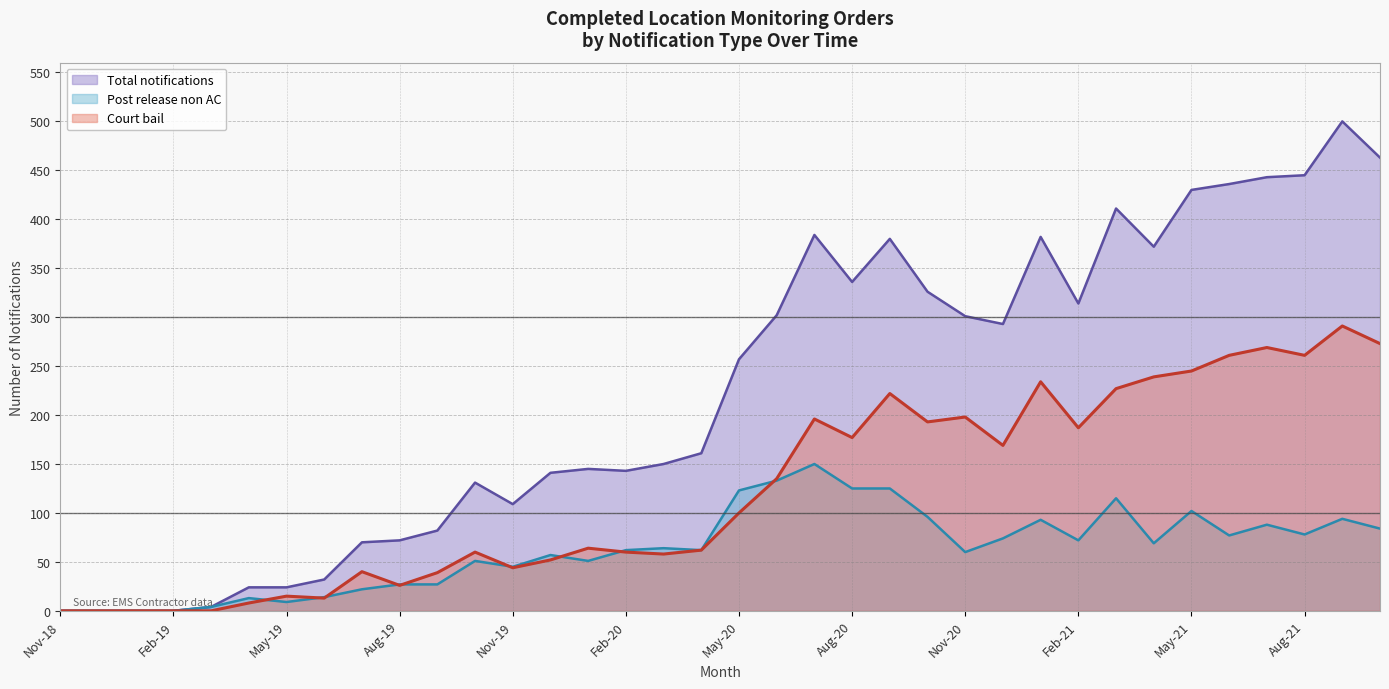

True or false: Total notifications has a value of 579 at Jul-20.

False